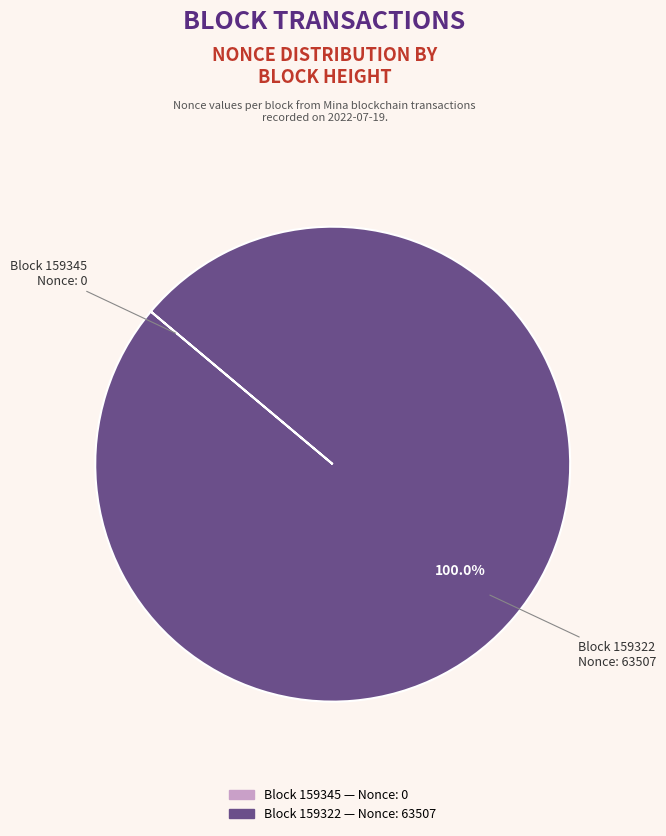

What is the largest slice in the pie chart?

Block 159322